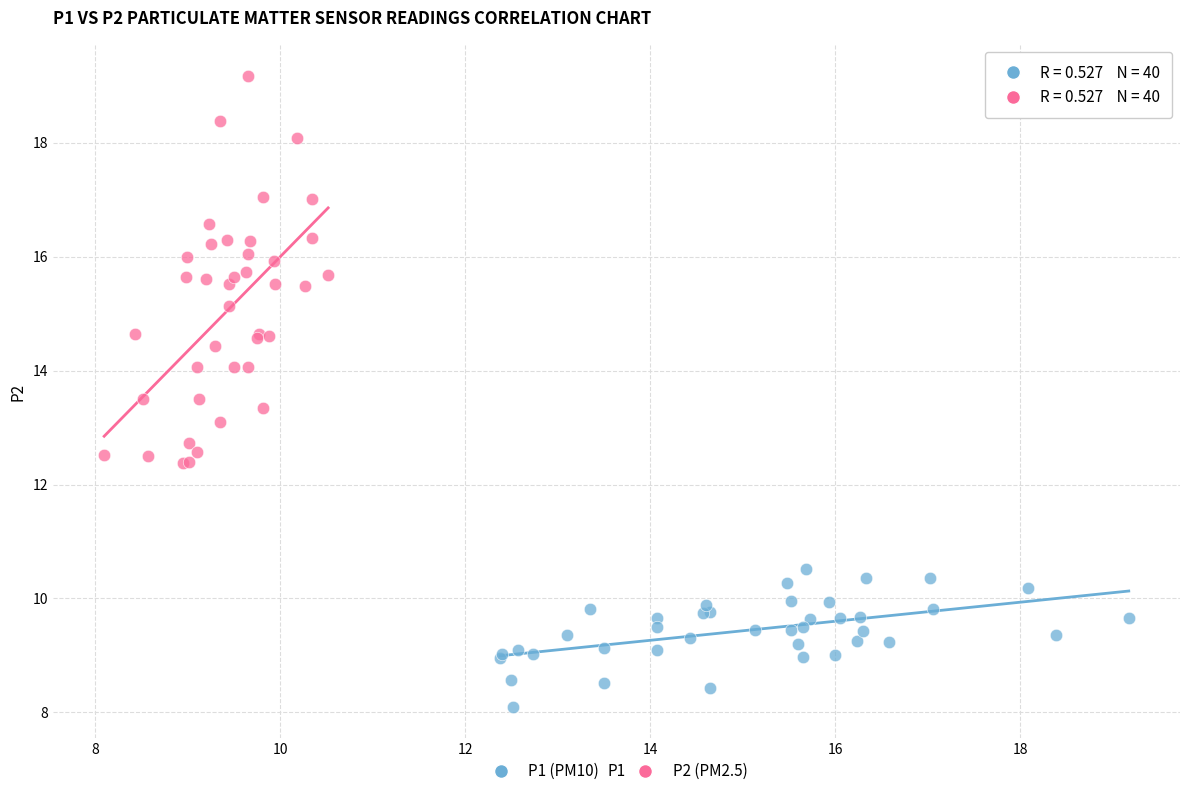

Which series reaches the maximum Y coordinate?

P2 (PM2.5)